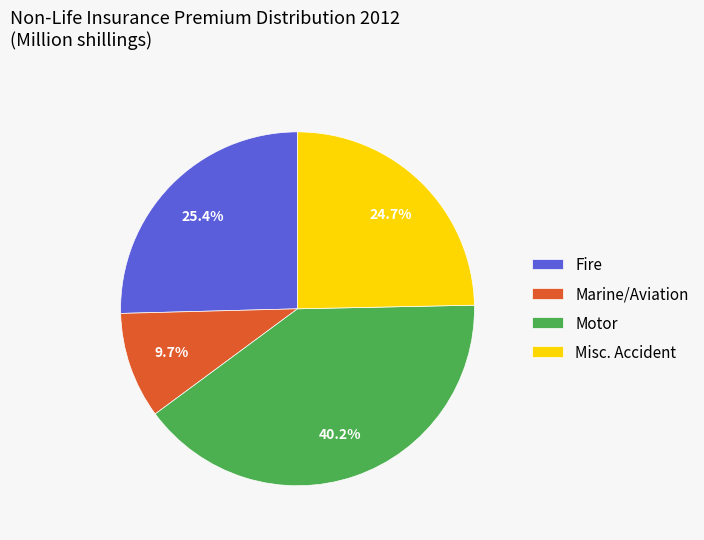

Combined, what portion of the pie is Motor and Fire?

65.6%